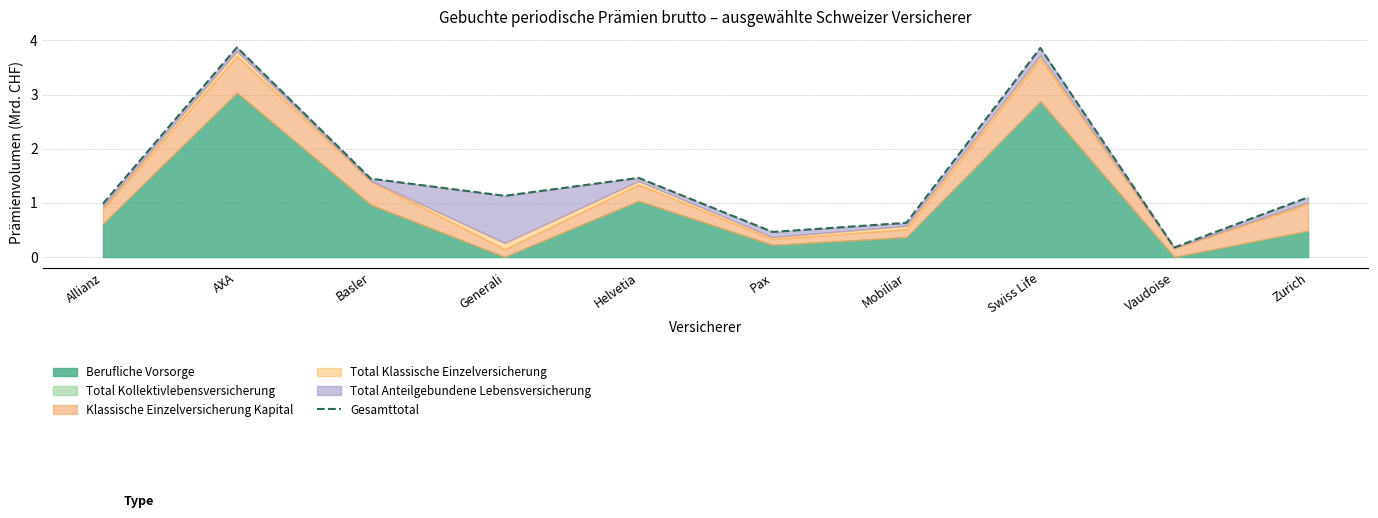

What is the average value?

1.5